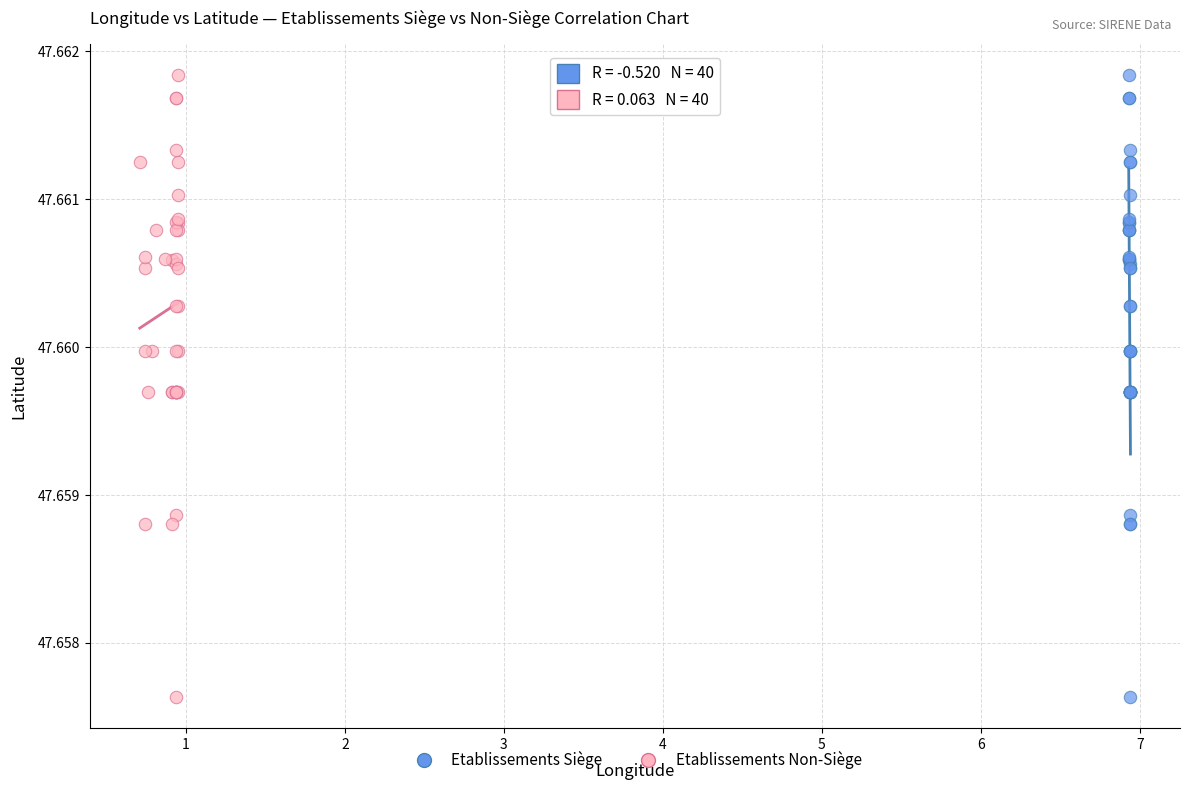

What are all the series names shown in the legend?

Etablissements Siège, Etablissements Non-Siège